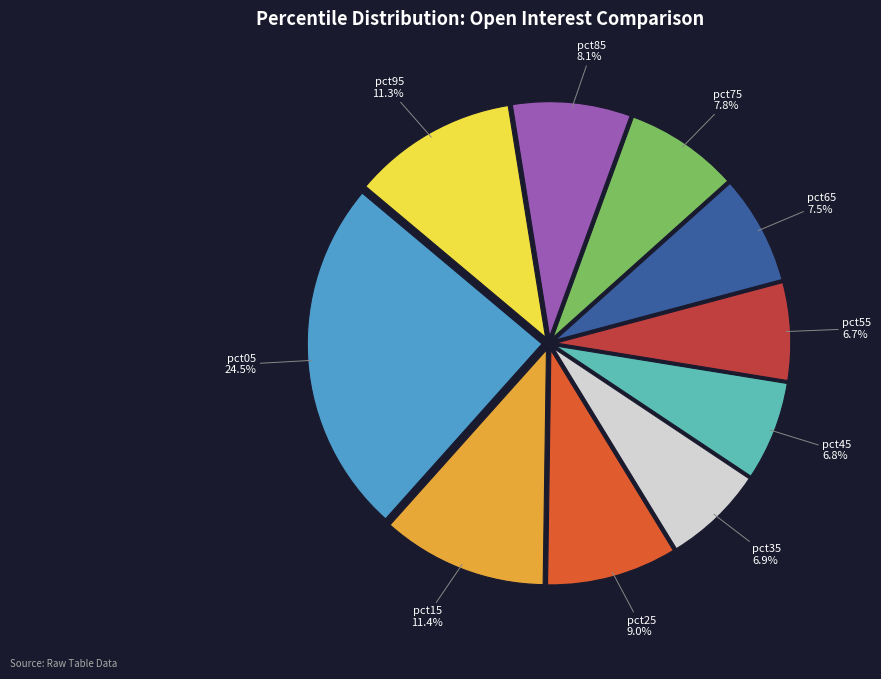

Is there any slice that represents more than half of the pie?

No